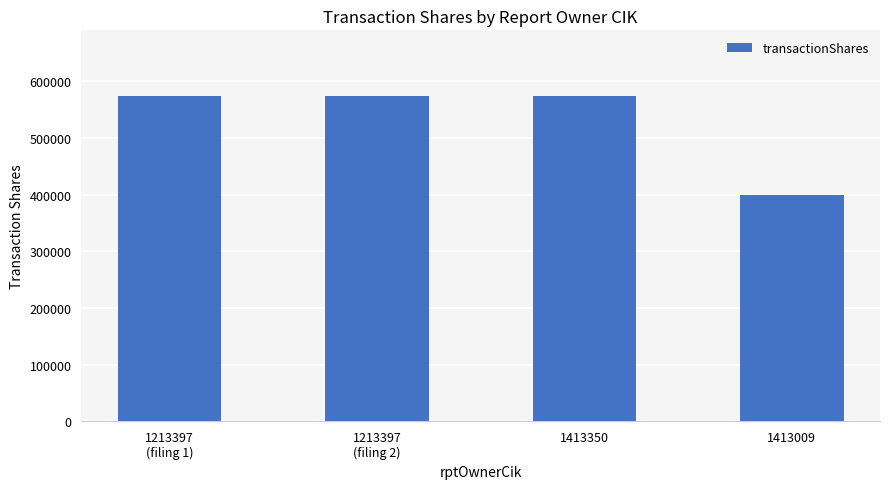

What is the difference between the maximum and minimum values?

175000